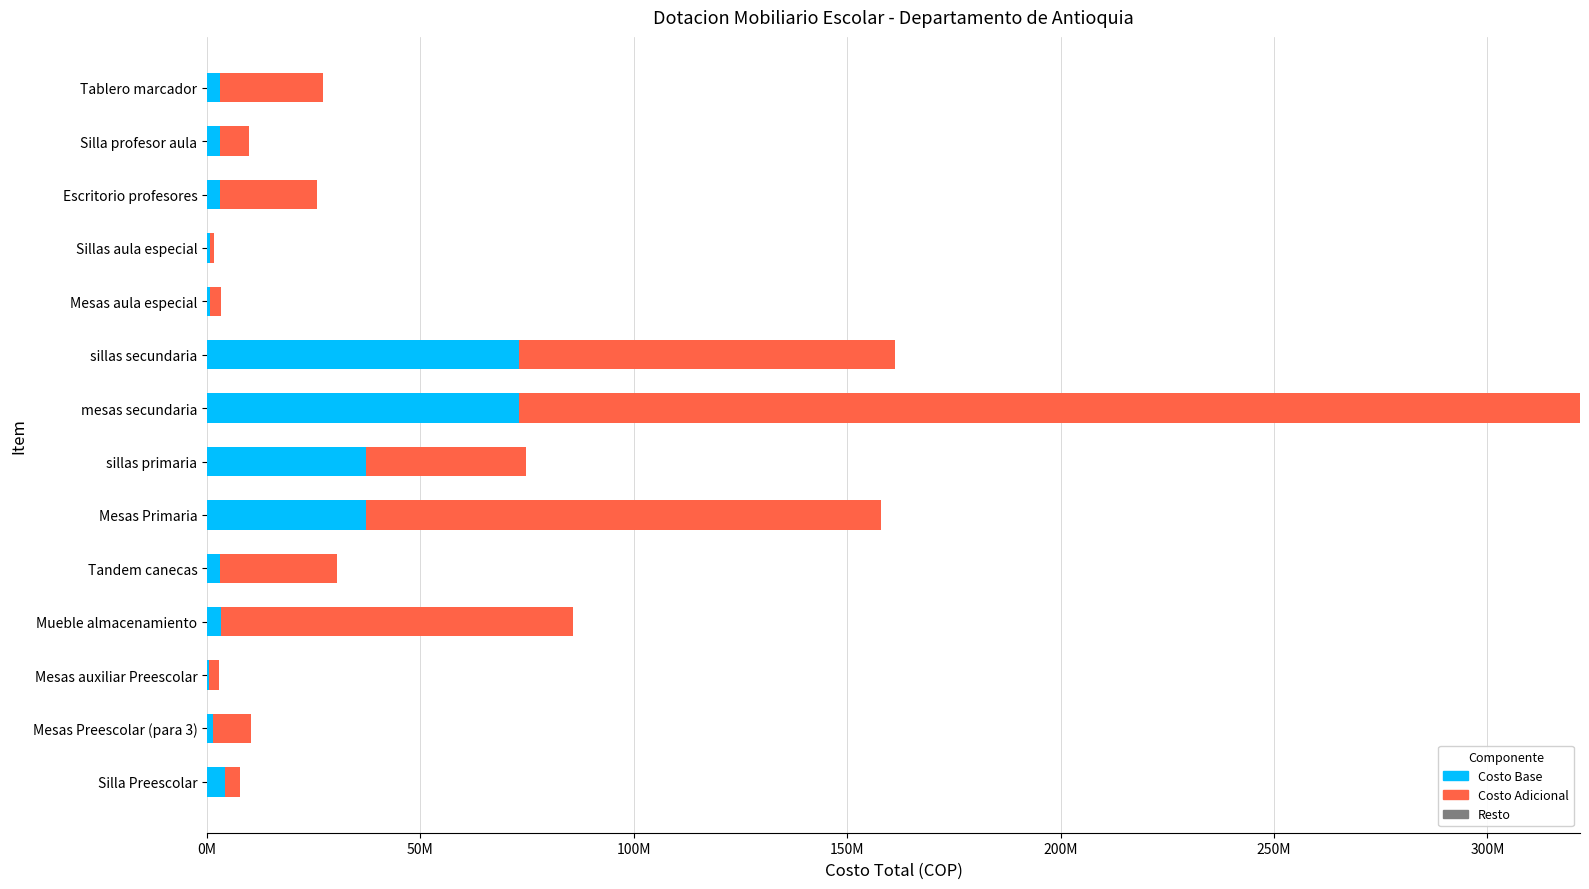

How many bars are there in each group?

3